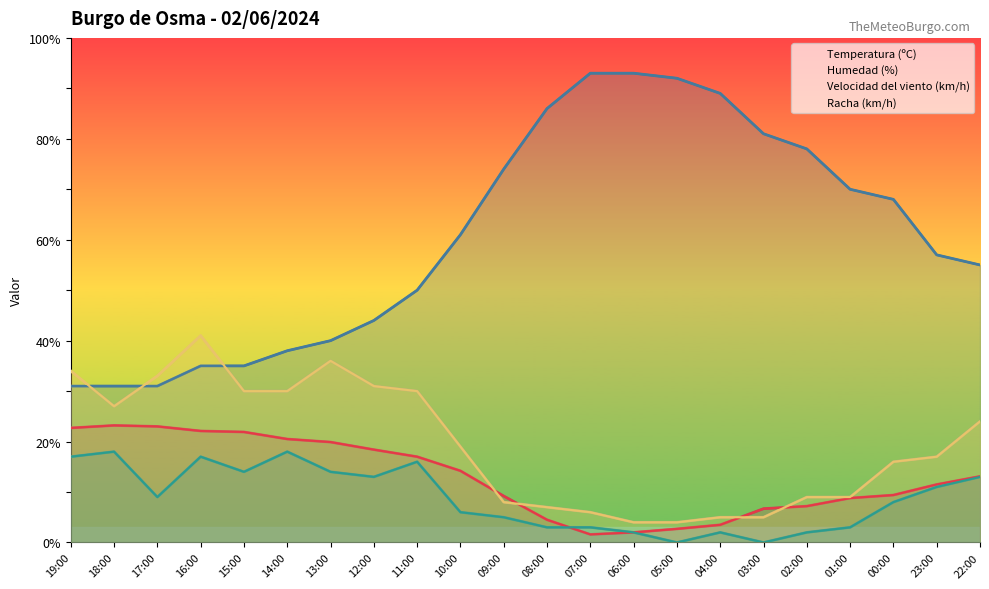

What position from the right is 14:00?

17